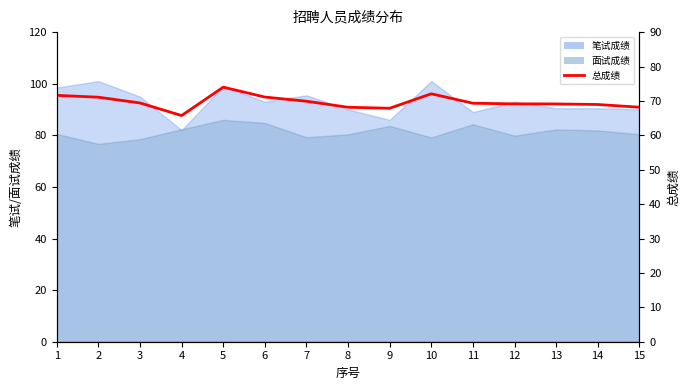

What is the sum of all values?

1045.7